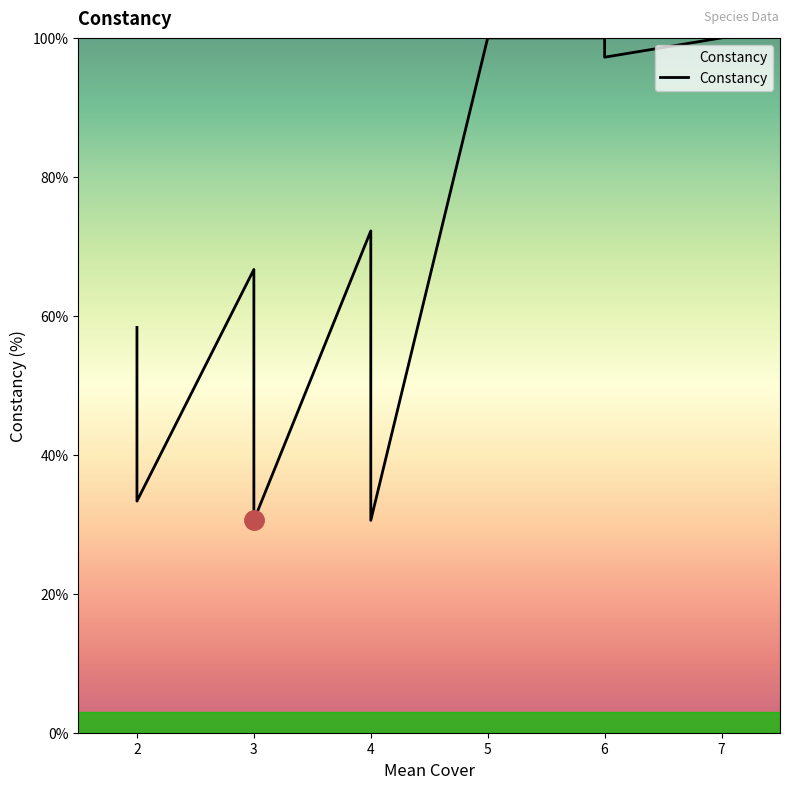

Where does the data first go above 58?

2